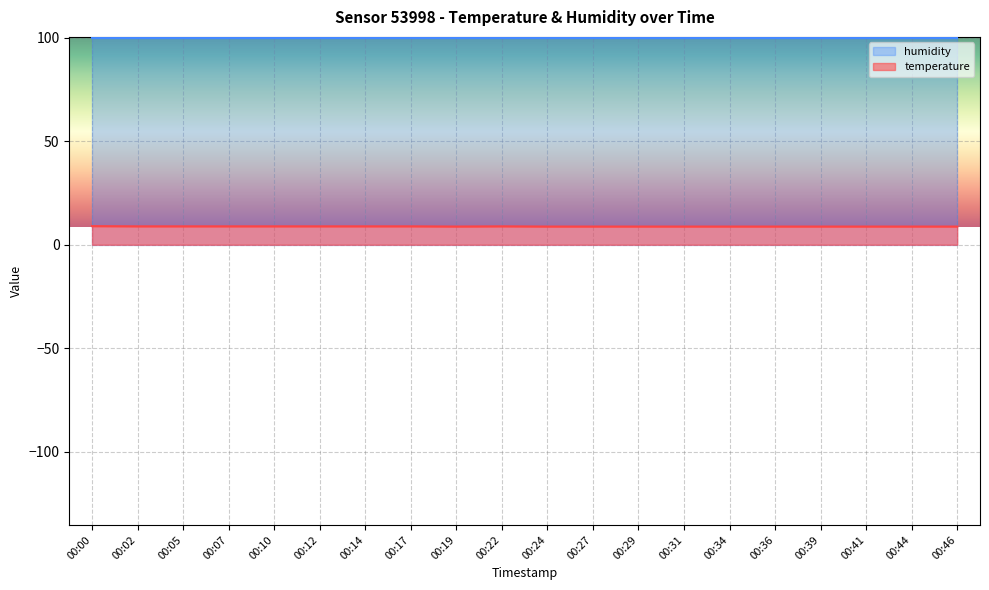

At which category does the chart reach its peak across all series?

00:00